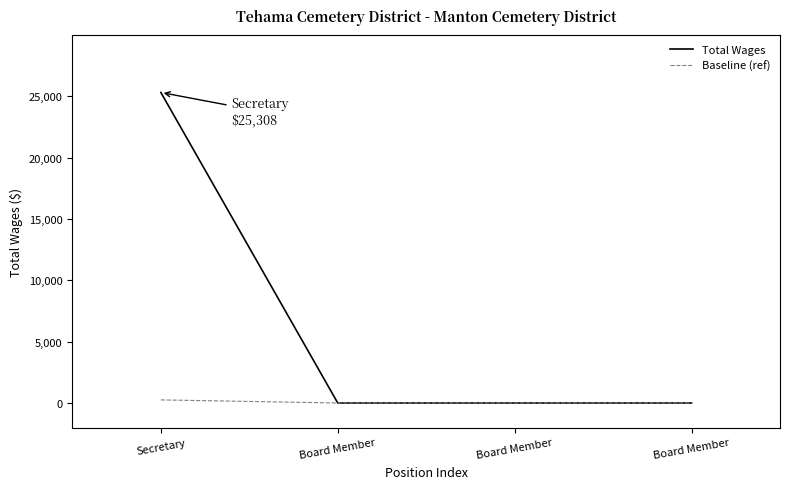

How many categories are shown in the chart?

4